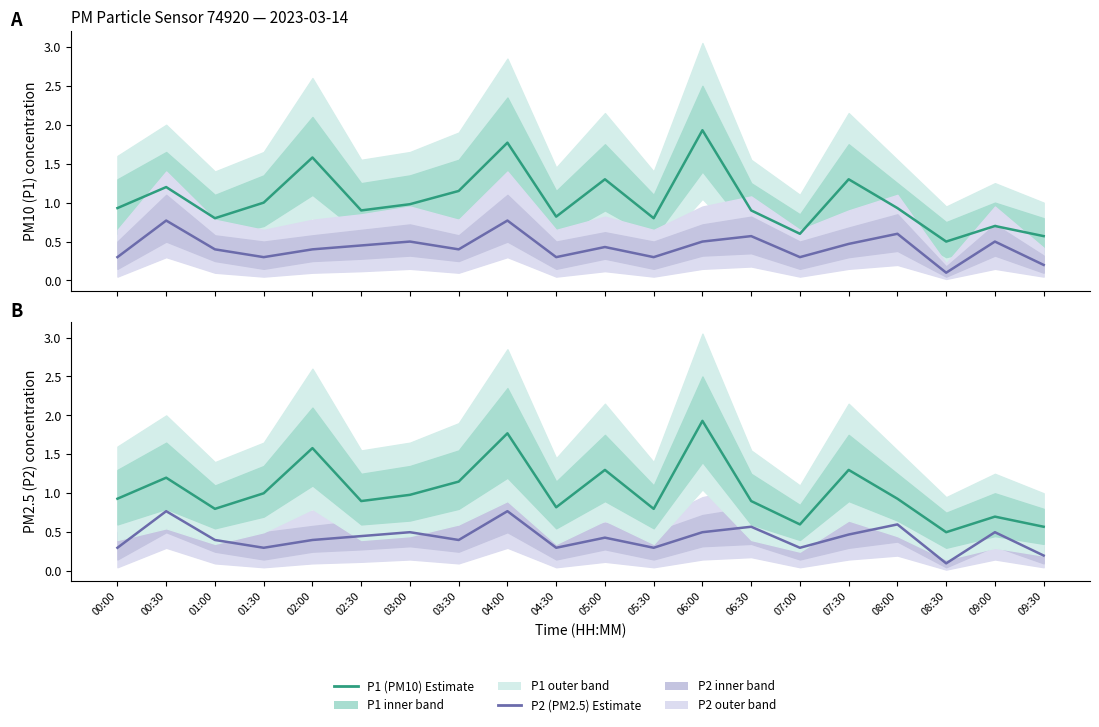

List the labels in order of P1 (PM10) Estimate value, largest first.

06:00, 04:00, 02:00, 05:00, 07:30, 00:30, 03:30, 01:30, 03:00, 00:00, 08:00, 02:30, 06:30, 04:30, 01:00, 05:30, 09:00, 07:00, 09:30, 08:30